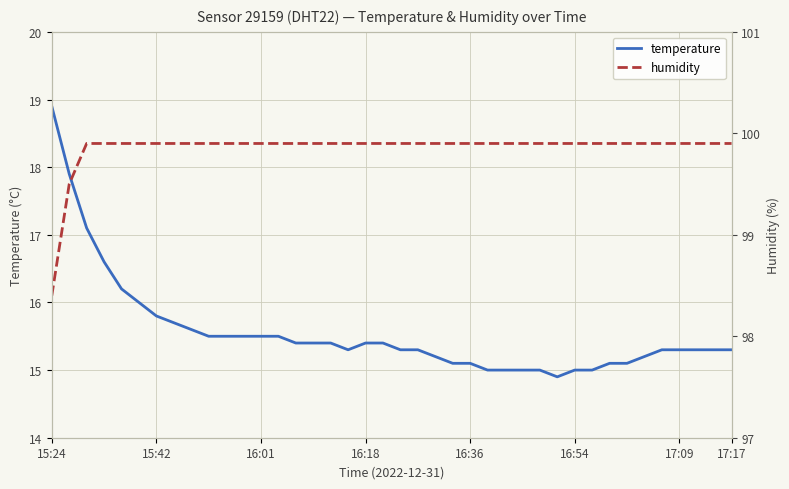

True or false: temperature has a value of 23.8 at 17:17.

False